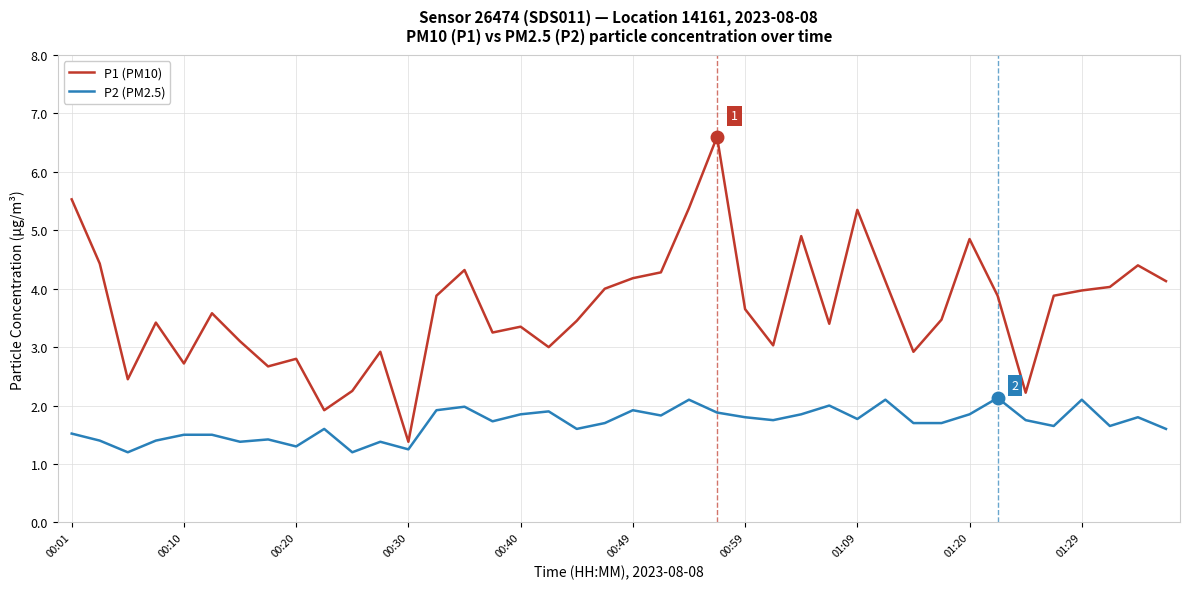

Which series has the largest total across all categories?

P1 (PM10)